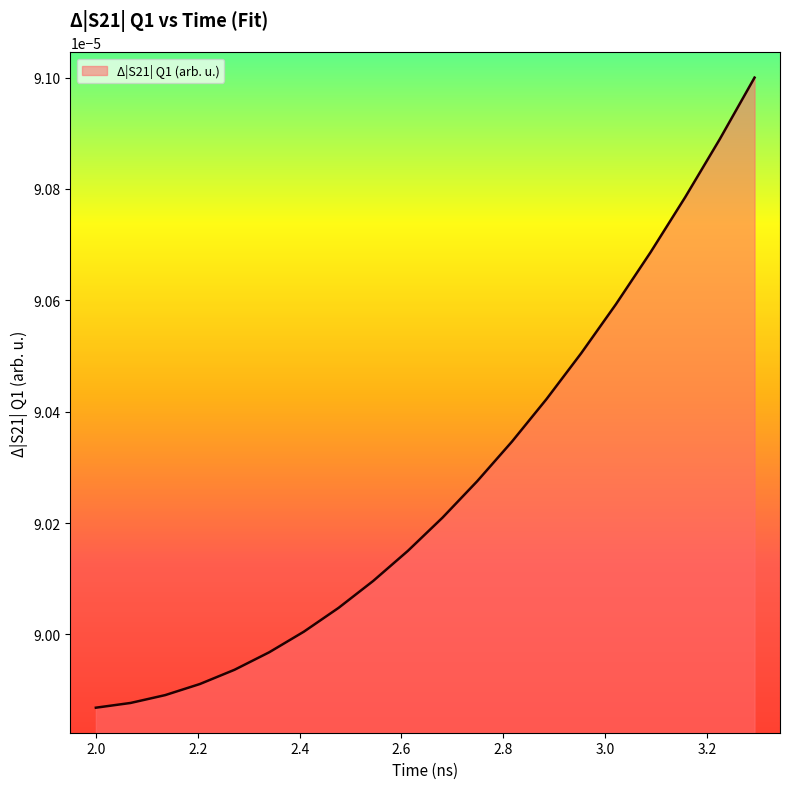

List the labels in order of value, smallest first.

2.0, 2.06807, 2.13614, 2.2042, 2.27227, 2.34034, 2.40841, 2.47648, 2.54454, 2.61261, 2.68068, 2.74875, 2.81682, 2.88488, 2.95295, 3.02102, 3.08909, 3.15716, 3.22523, 3.29329